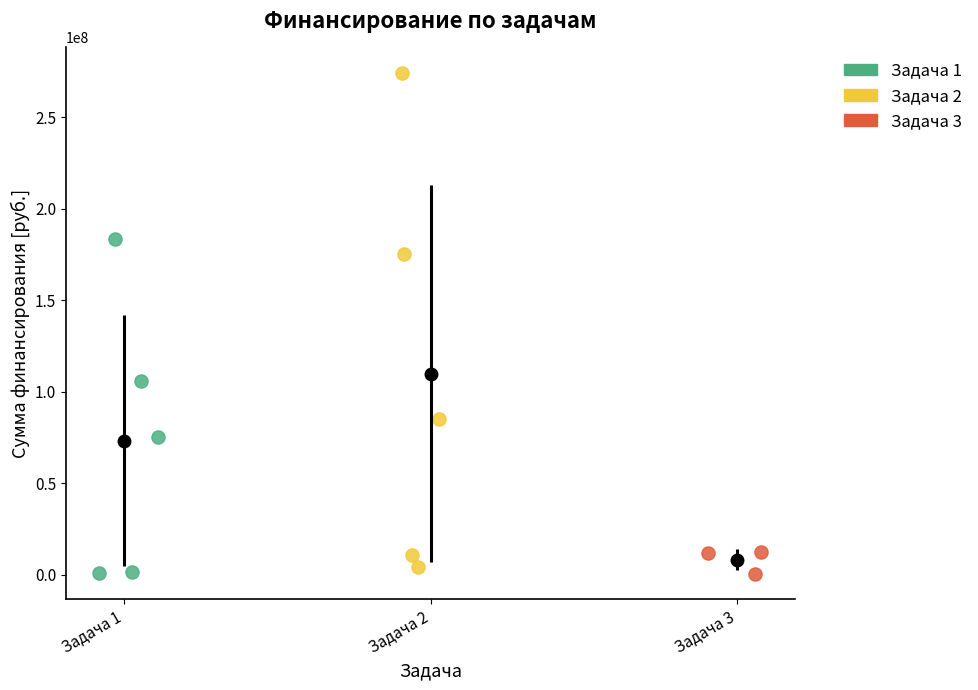

Which series has the widest spread of Y values?

Задача 2